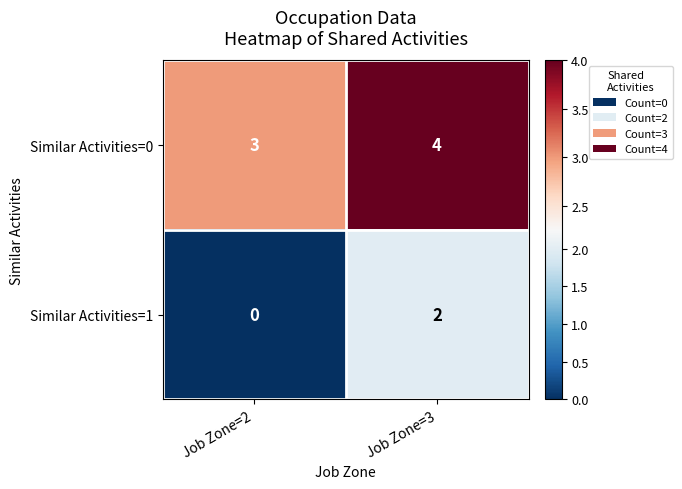

Is the value of Similar Activities=0 at Job Zone=3 greater than the value of Similar Activities=1 at Job Zone=3?

Yes